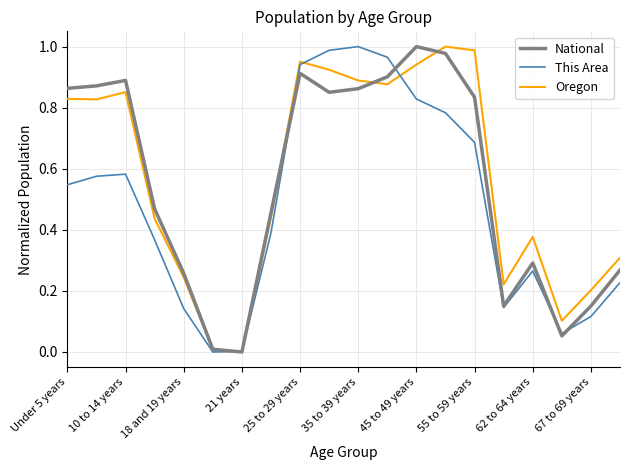

True or false: This Area and National cross at least once.

True